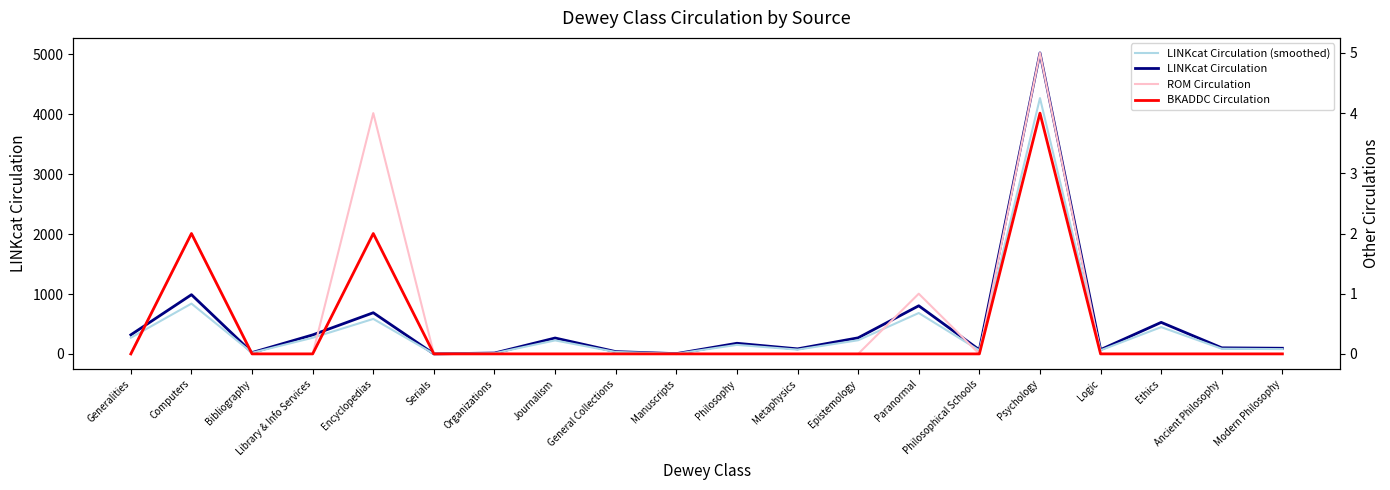

What is the sum of the LINKcat Circulation values at General Collections and Modern Philosophy?

136.0